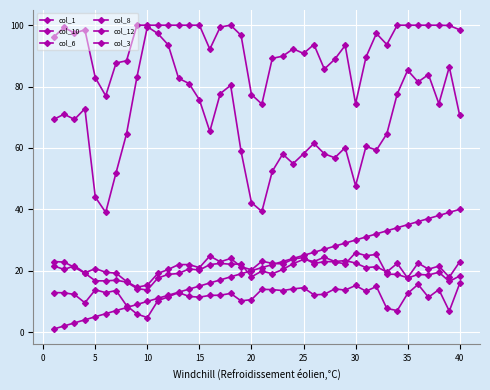

Count the number of categories in the chart.

40